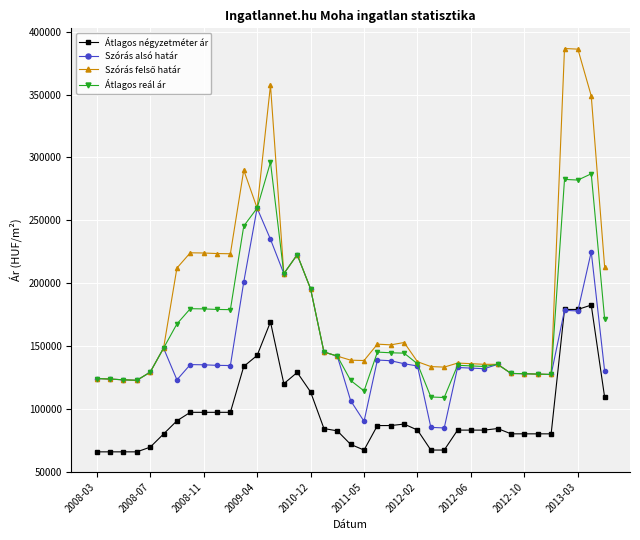

What is the maximum value for Szórás alsó határ?

259614